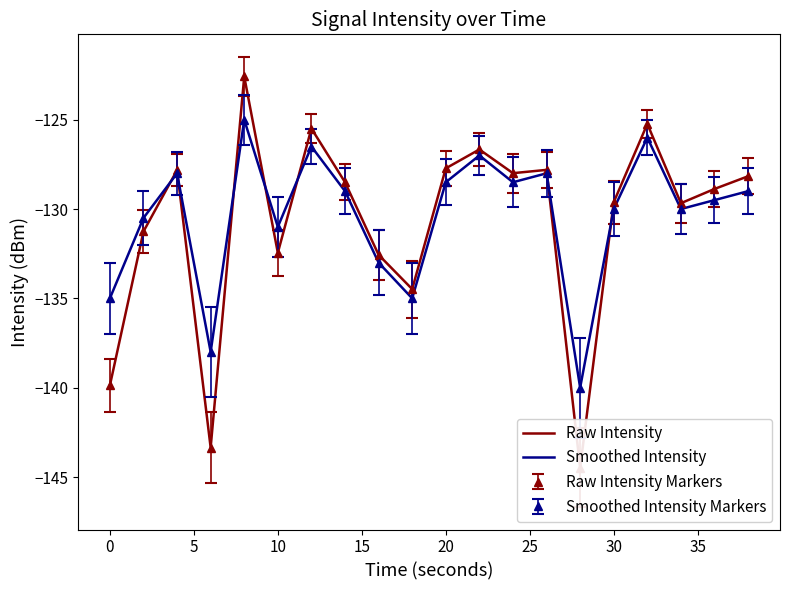

What are all the series names shown in the legend?

Raw Intensity, Smoothed Intensity